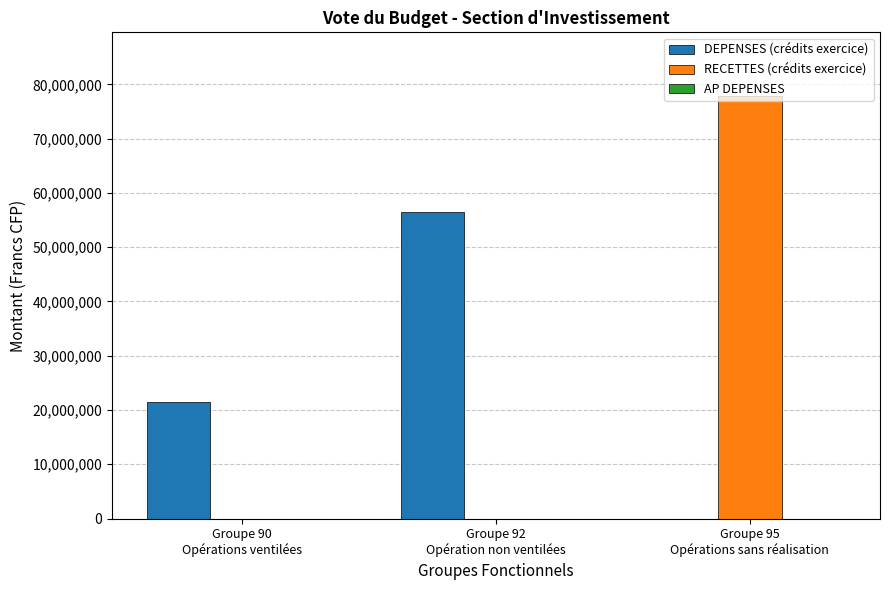

What is the sum of all DEPENSES (crédits exercice) values?

77894023